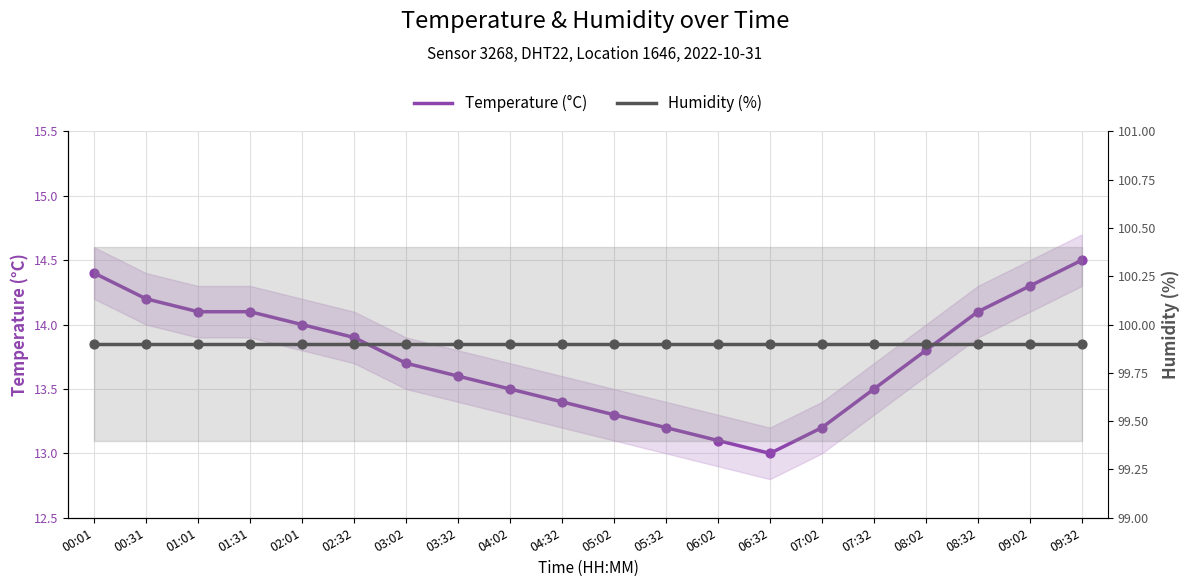

Which series contains the lowest Y value?

Temperature (°C)